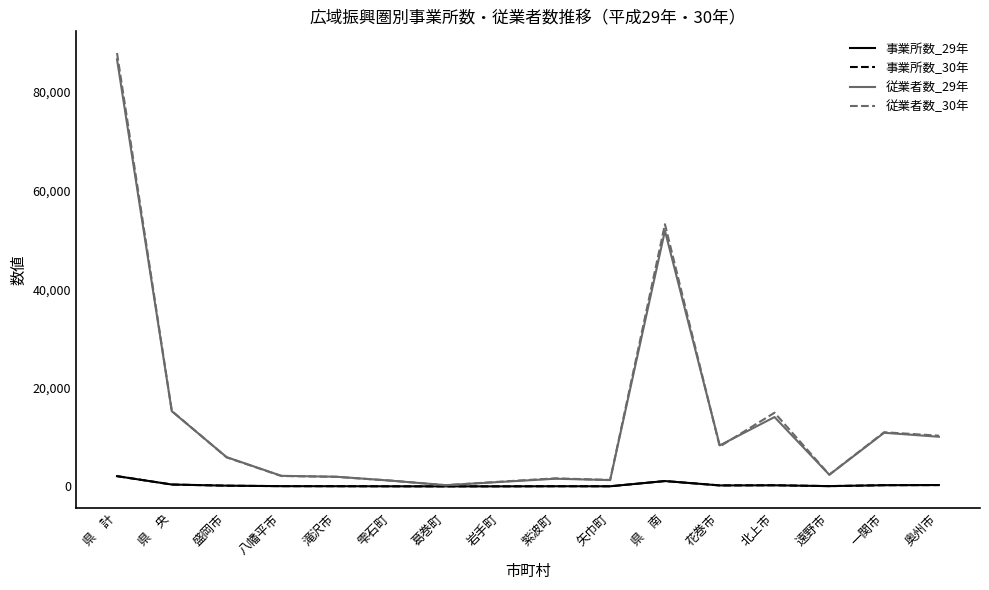

At which category is the sum across all series the highest?

県　計